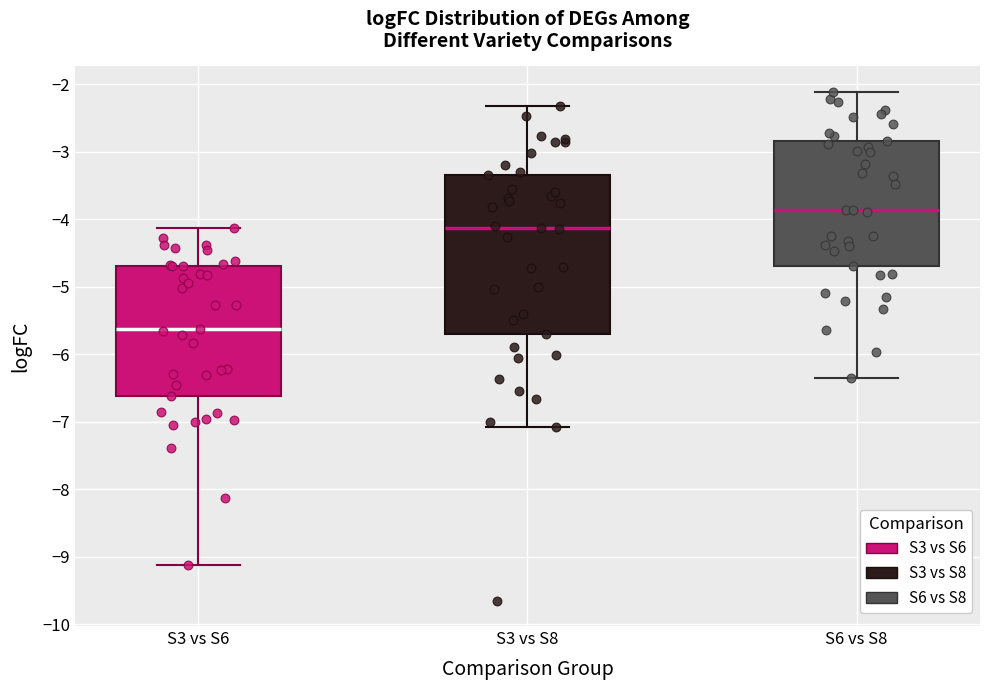

Comparing the boxes themselves (not the whiskers), which one is the tallest?

S3 vs S8